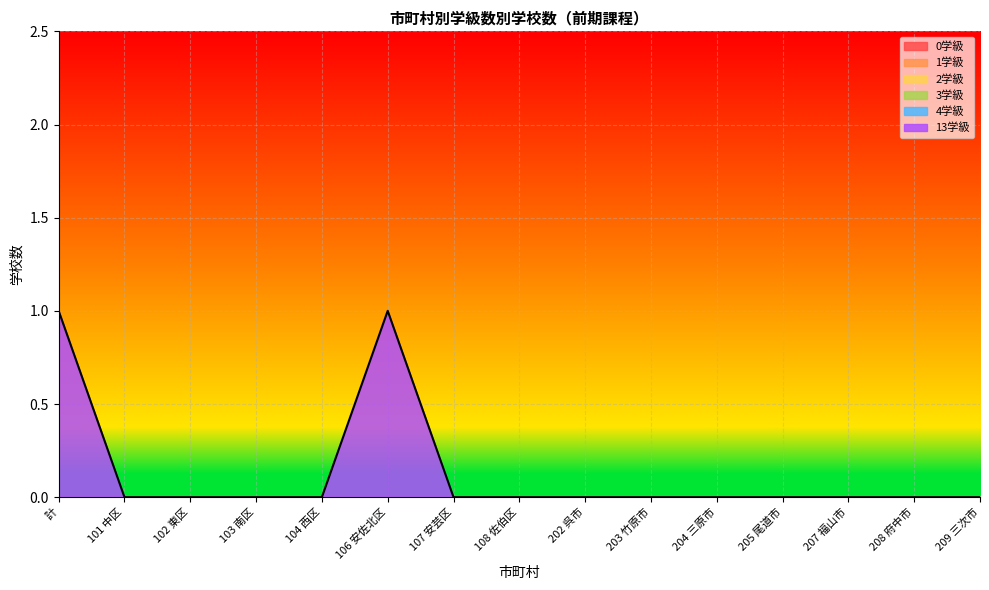

How many categories are shown in the chart?

15